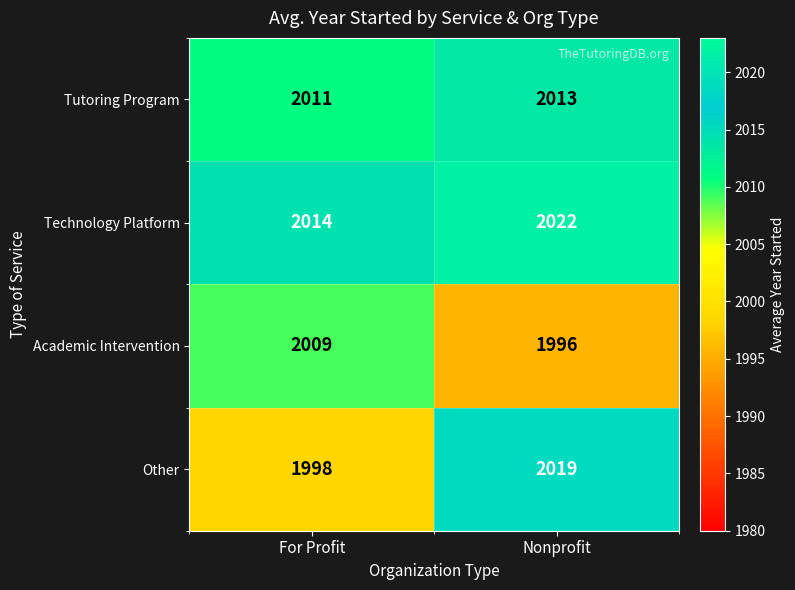

What is the difference between the maximum and minimum values in the Academic Intervention series?

13